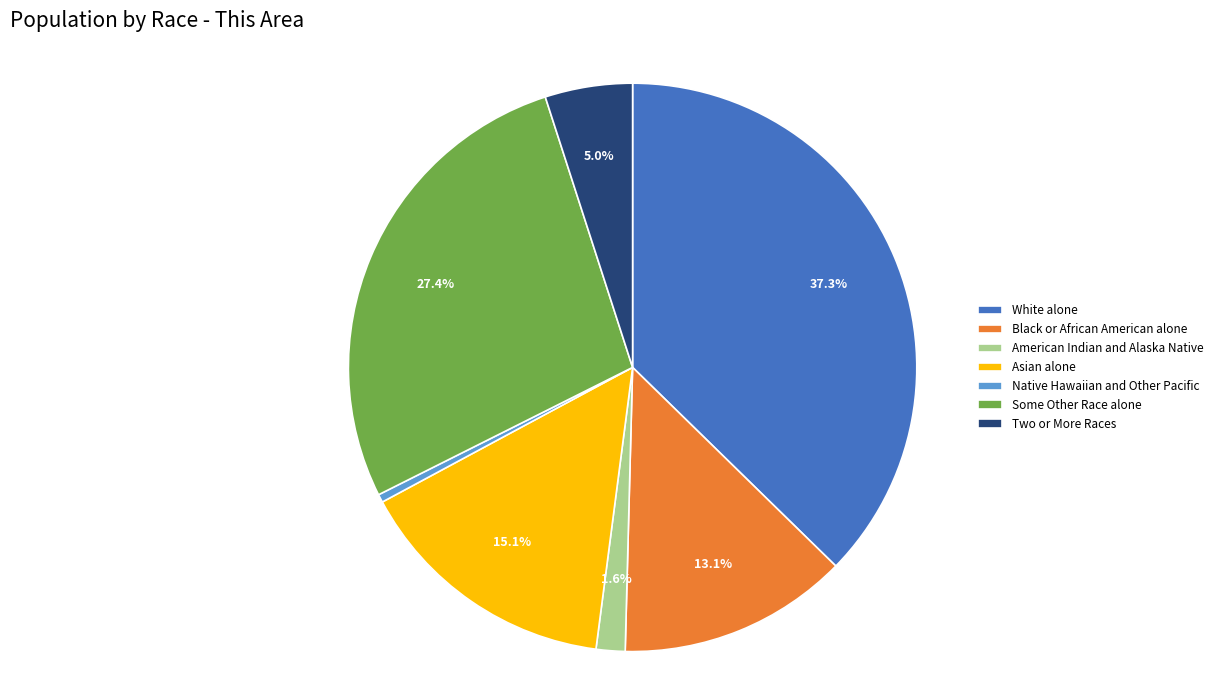

What is the total percentage of Black or African American alone and American Indian and Alaska Native?

14.7%